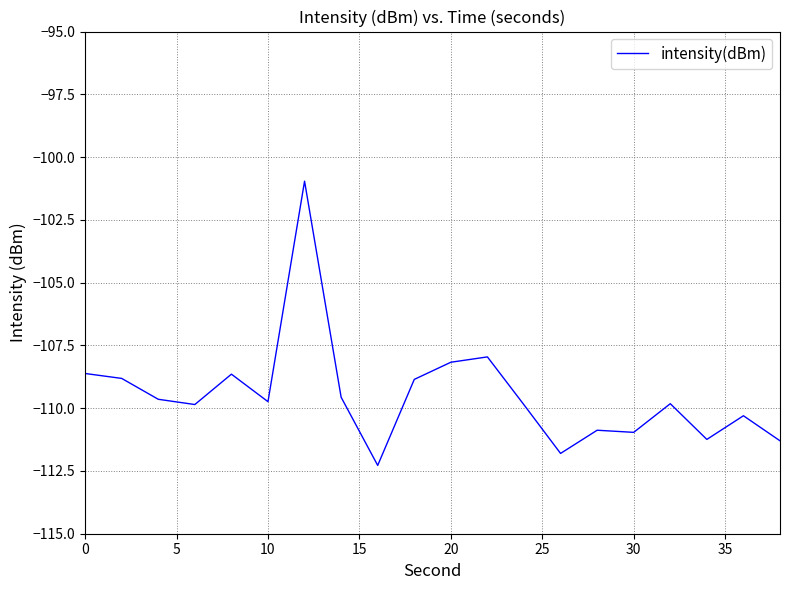

What is the smallest value displayed?

-112.3